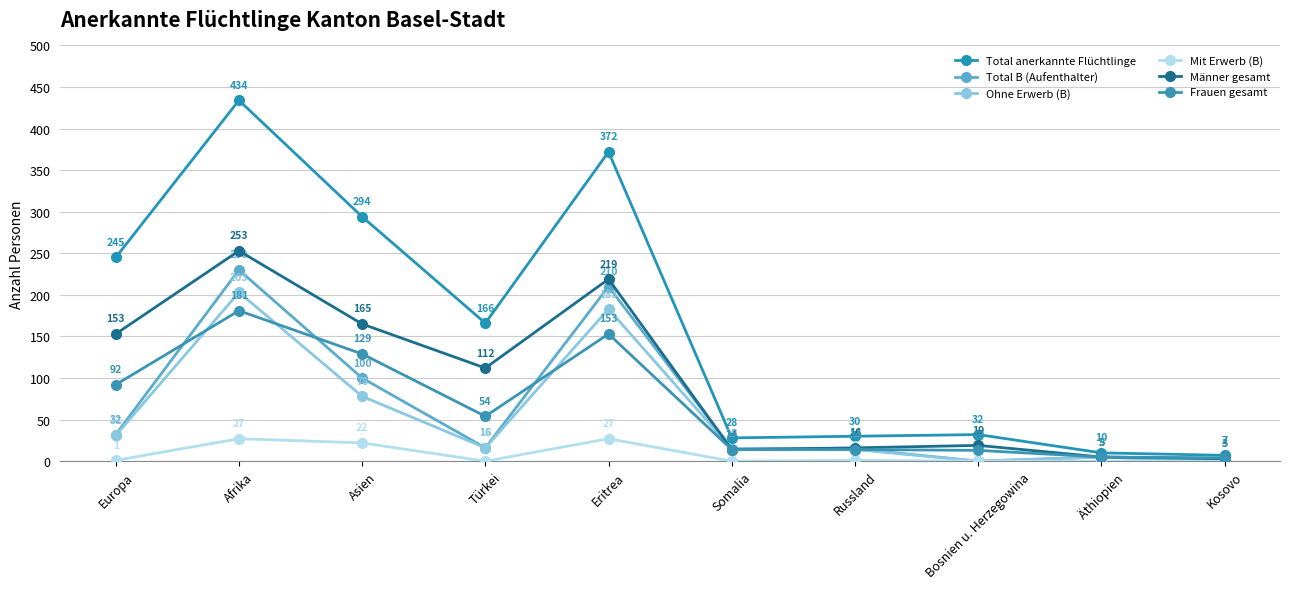

At which category does Total B (Aufenthalter) reach its first local peak?

Afrika